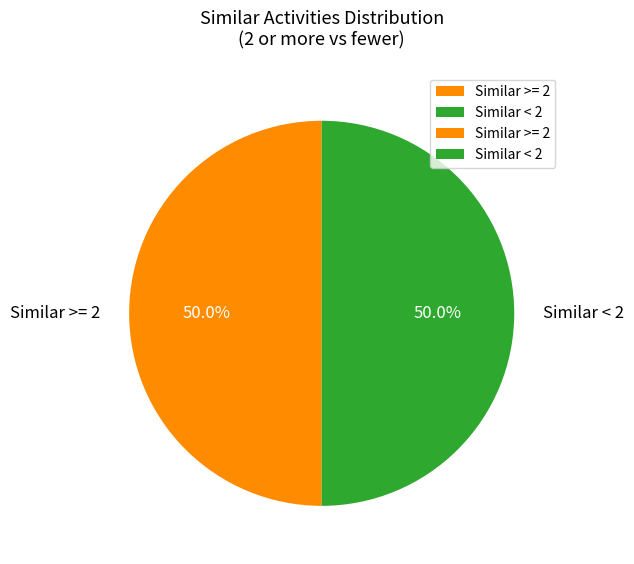

To the nearest percent, what is the average slice percentage?

50%